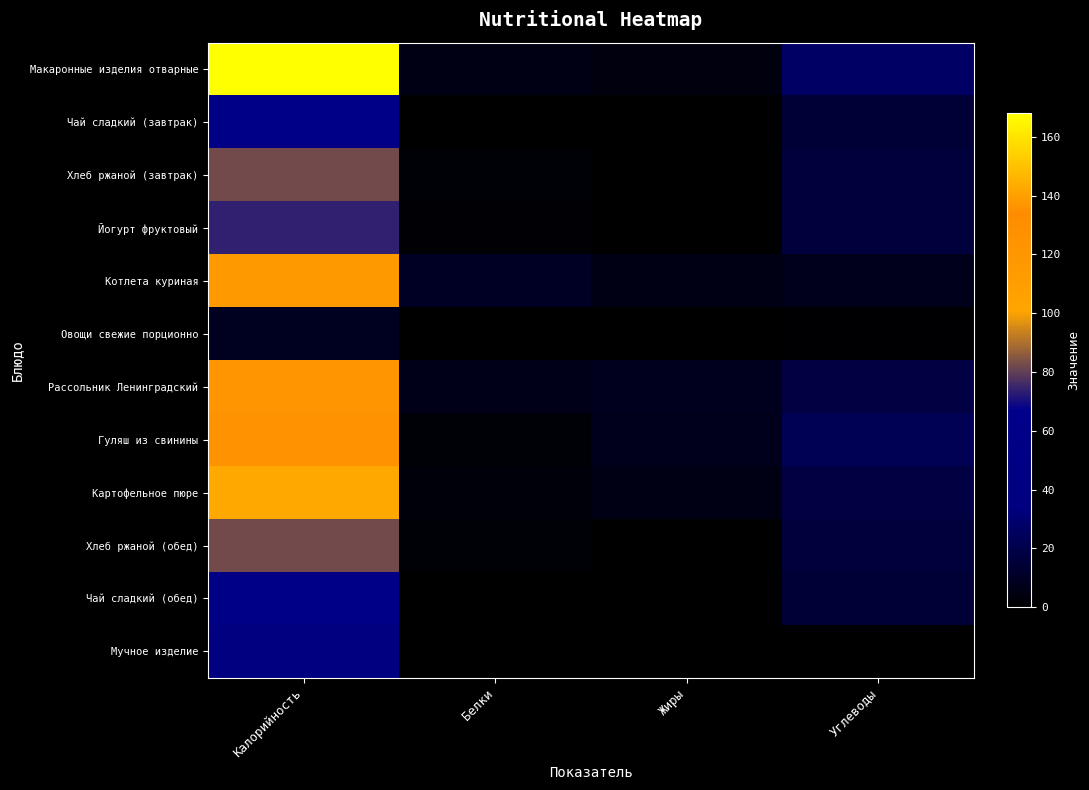

Which label corresponds to the smallest value in the chart?

Жиры